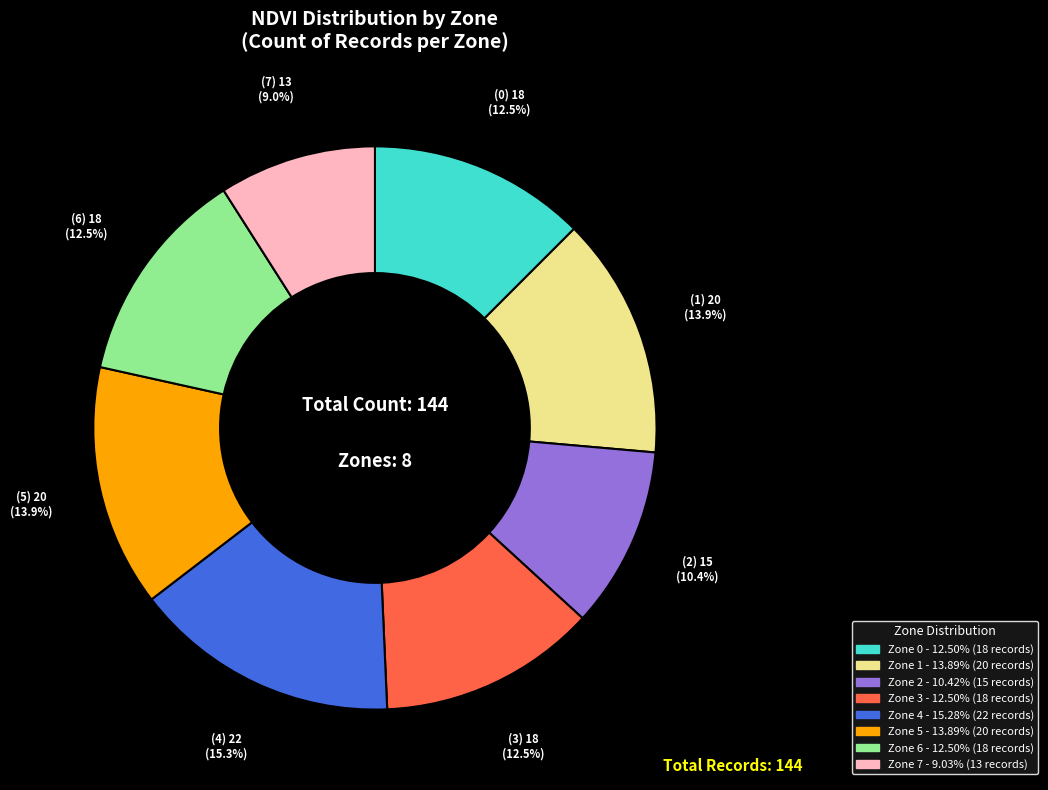

Approximately how many times larger is the value at Zone 2 compared to Zone 7?

1.2